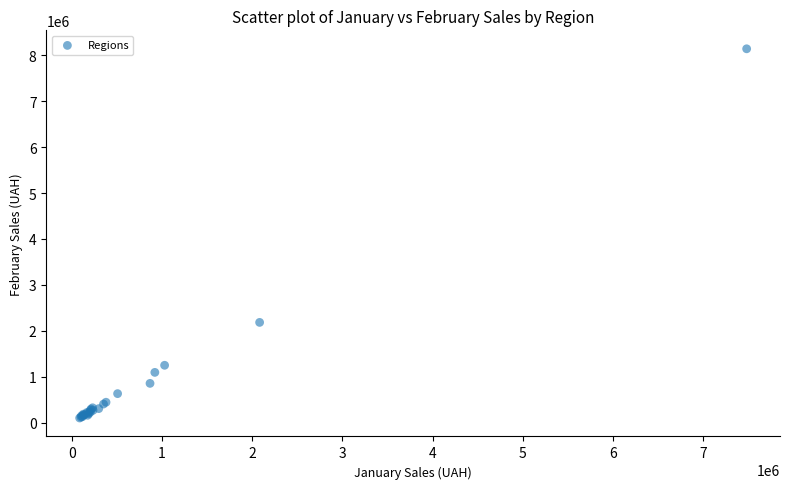

What Y value in the scatter plot is closest to 4120366?

2182217.2